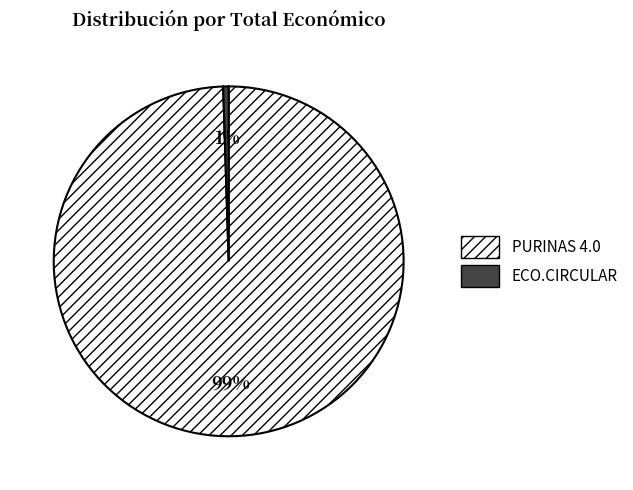

Between PURINAS 4.0 and ECO.CIRCULAR, which is larger?

PURINAS 4.0